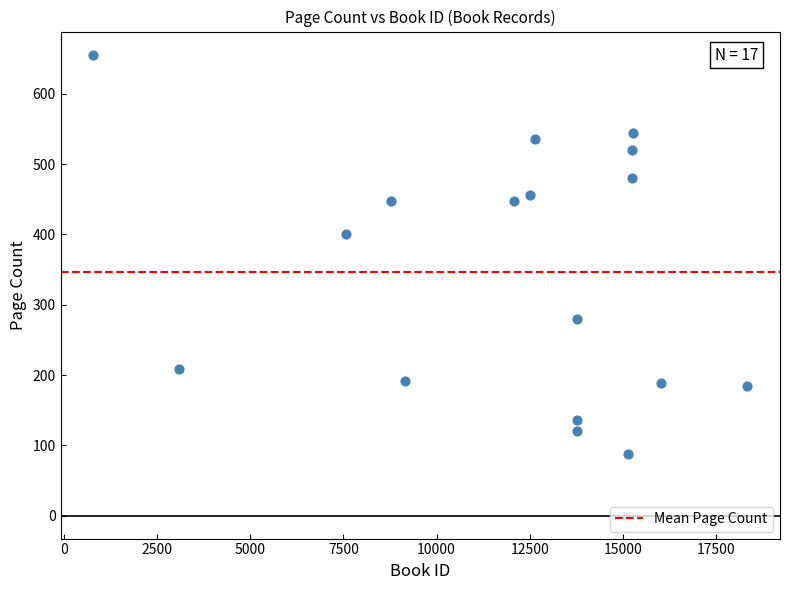

What Y value in the scatter plot is closest to 372?

400